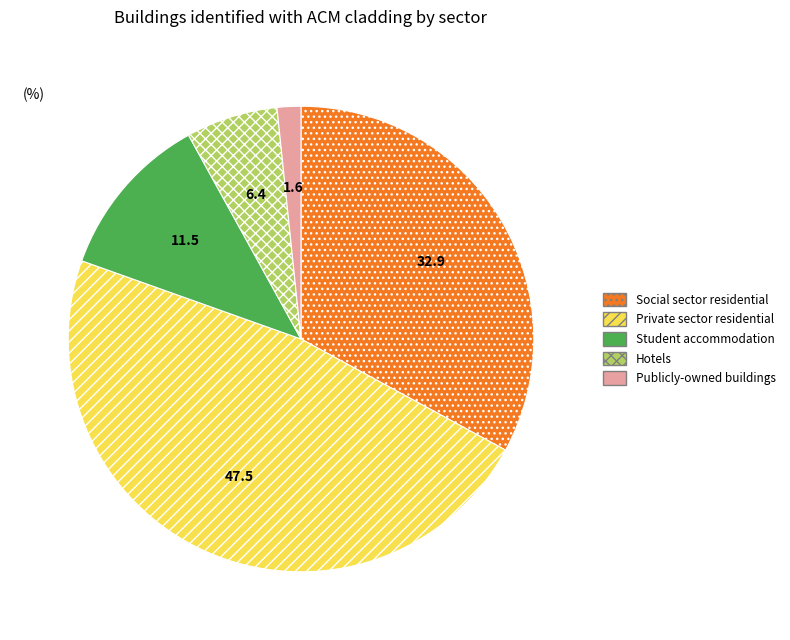

Which category has the biggest portion of the pie?

Private sector residential